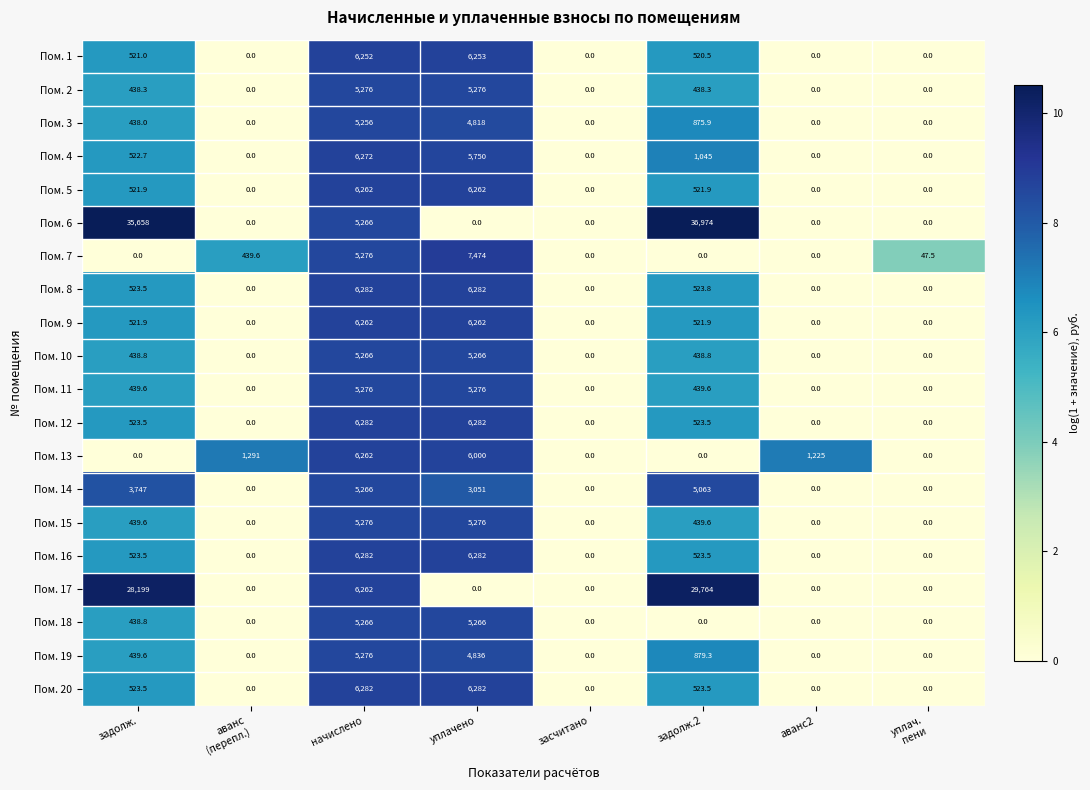

What is the difference between the maximum and second lowest values in the Пом. 12 series?

6282.0